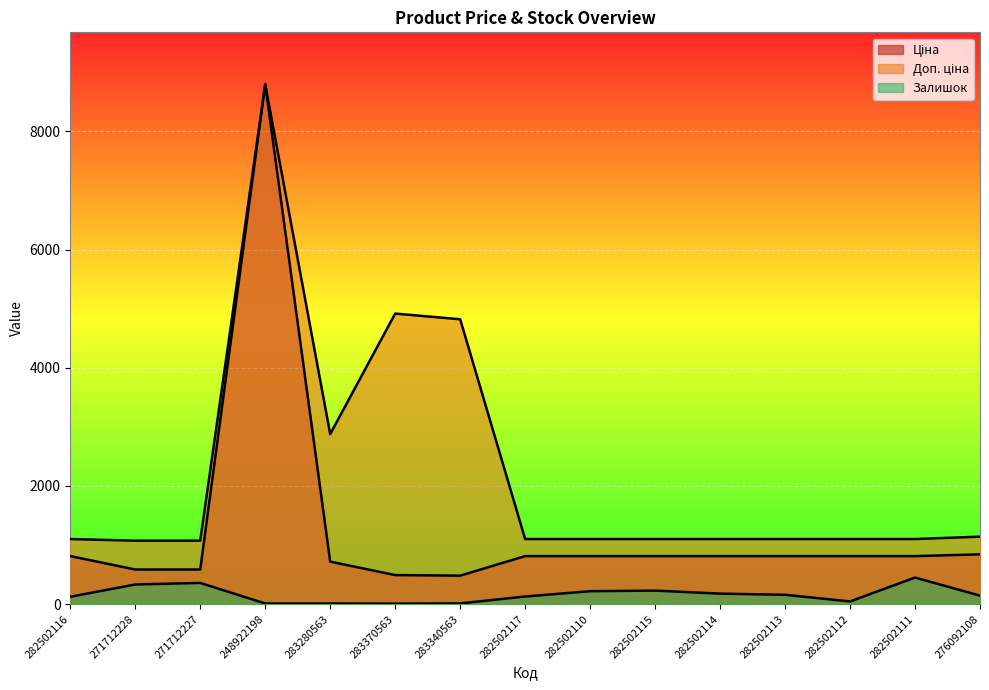

Which category has the lowest value across all series?

283370563